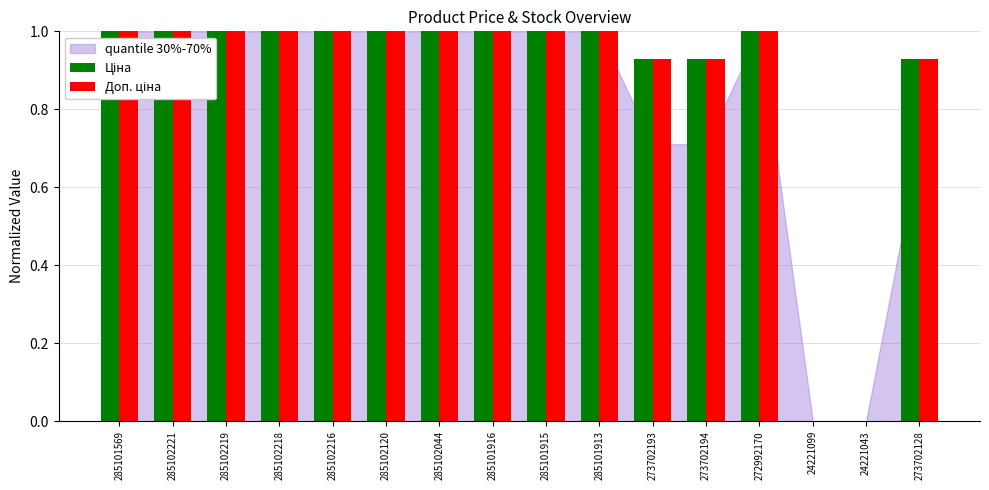

What is the total value across all series at 273702128?

1.9